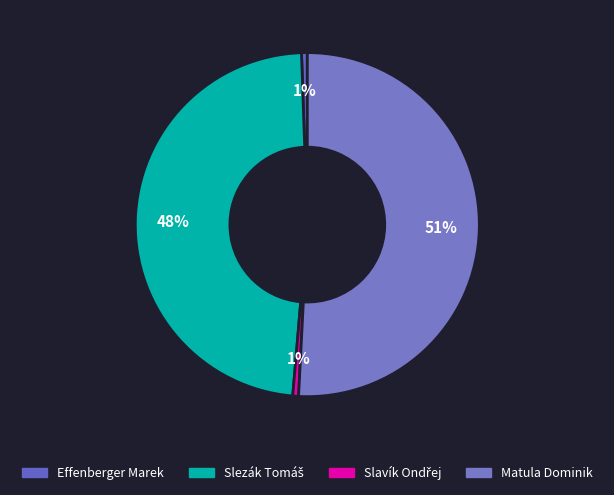

How many slices are in this pie chart?

4